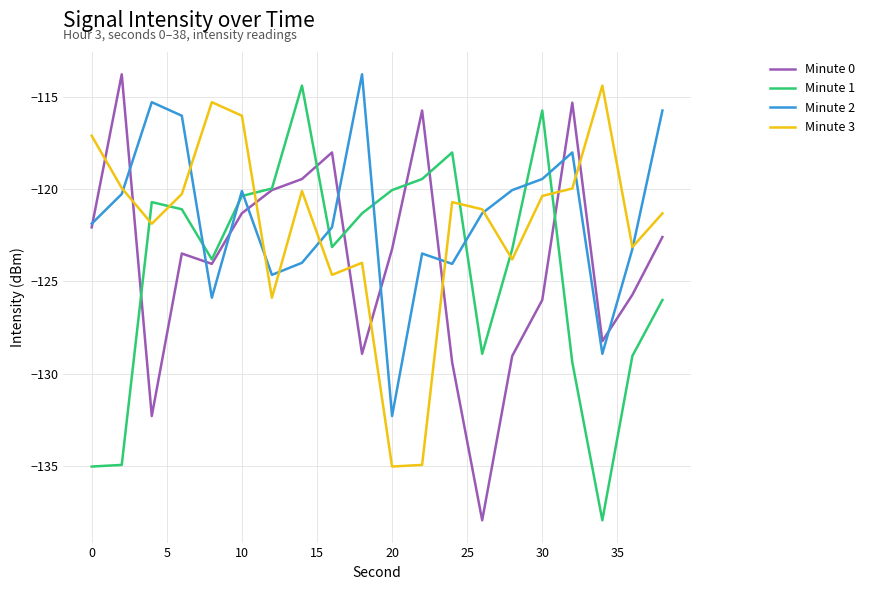

How many distinct data groups are displayed?

4